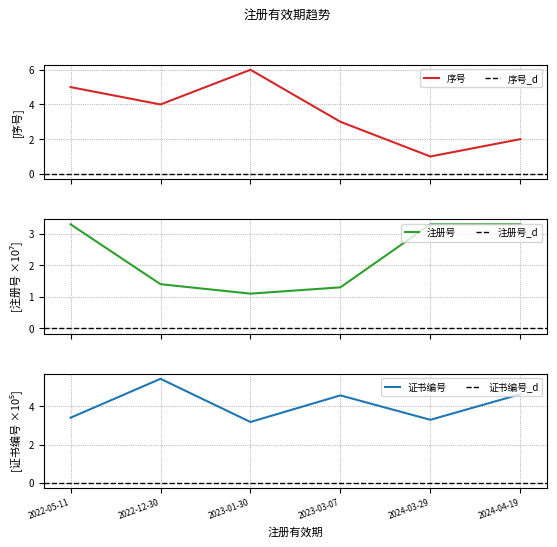

What is the average value of the 注册号 series?

2.3